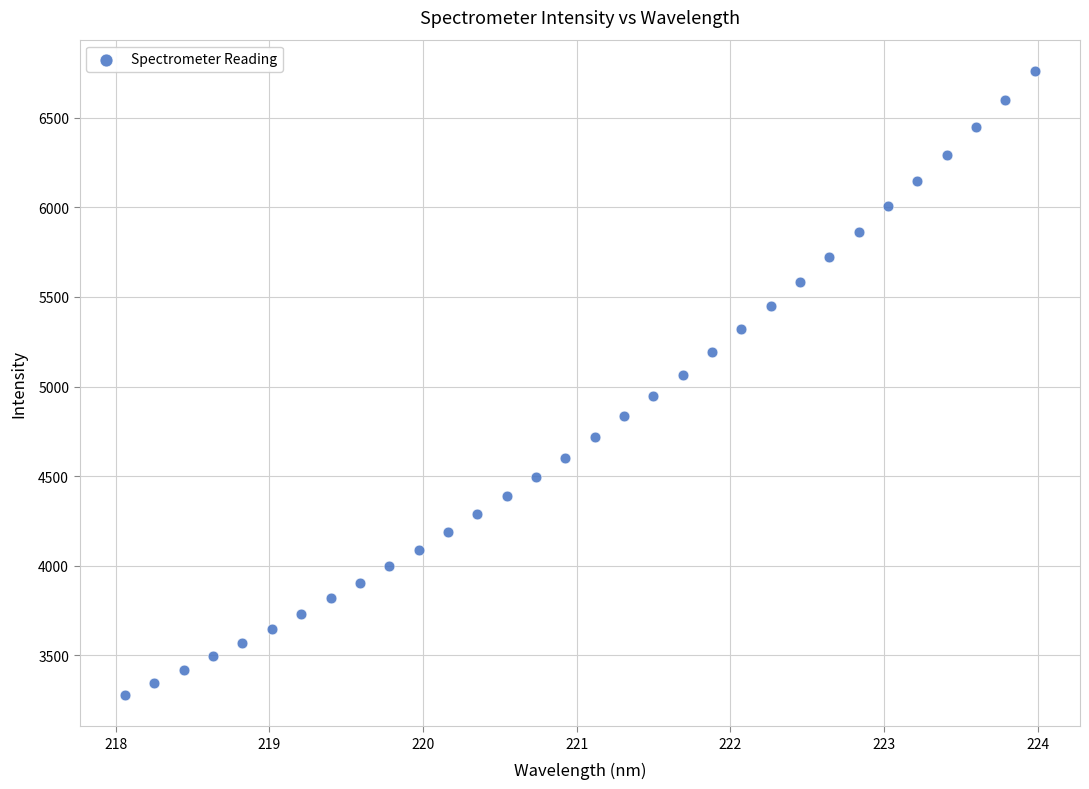

What is the range of X values (max minus min)?

5.9